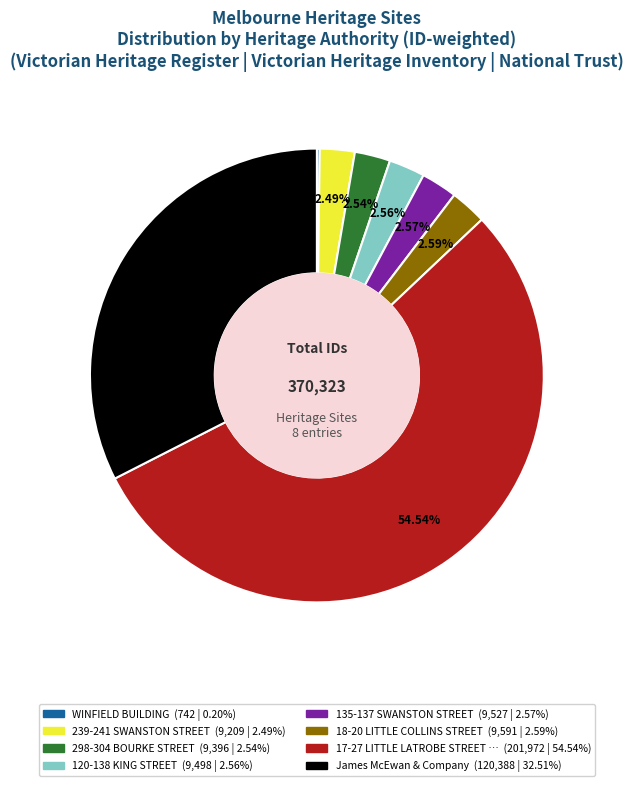

Is there a majority slice in this chart?

Yes